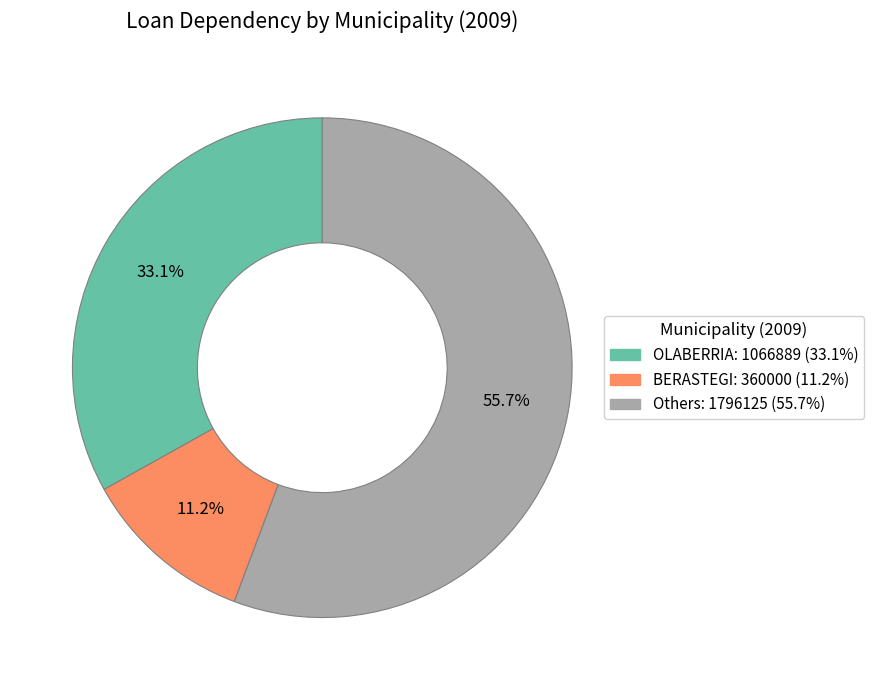

How many slices are in this pie chart?

3